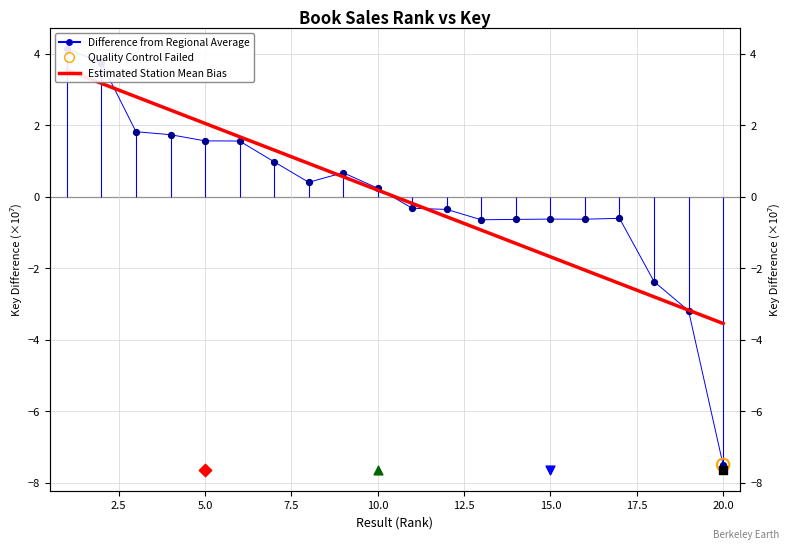

At how many categories does at least one series exceed -2?

17